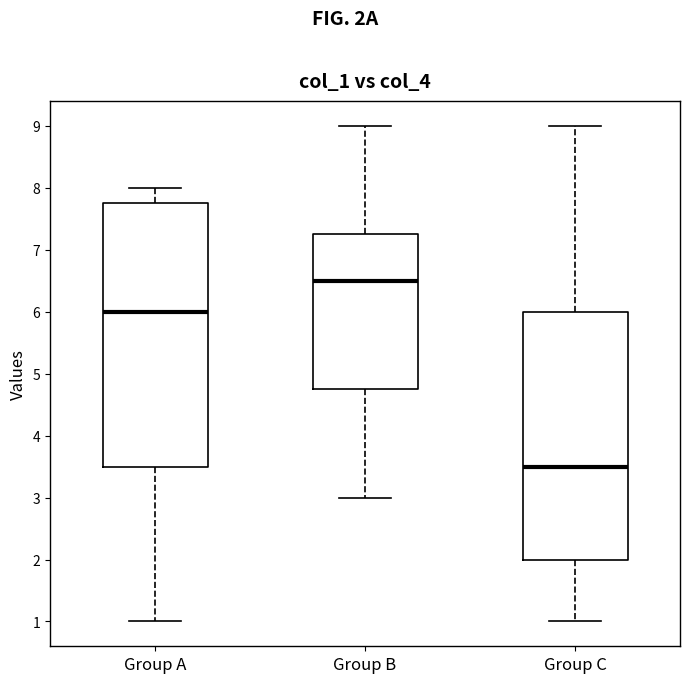

Which box's median line is the highest?

Group B